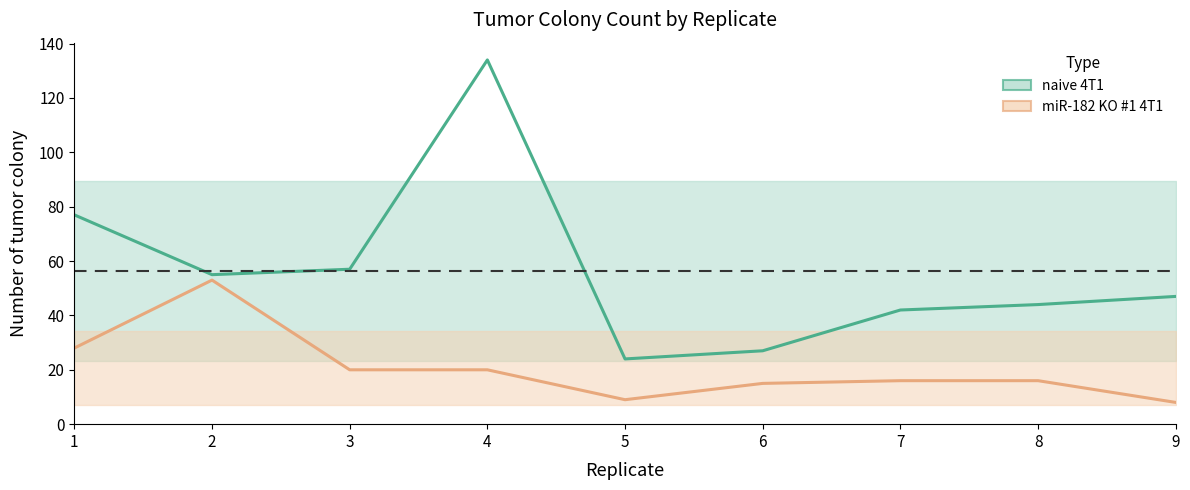

The value of naive 4T1 at 2 is 55. True or false?

True